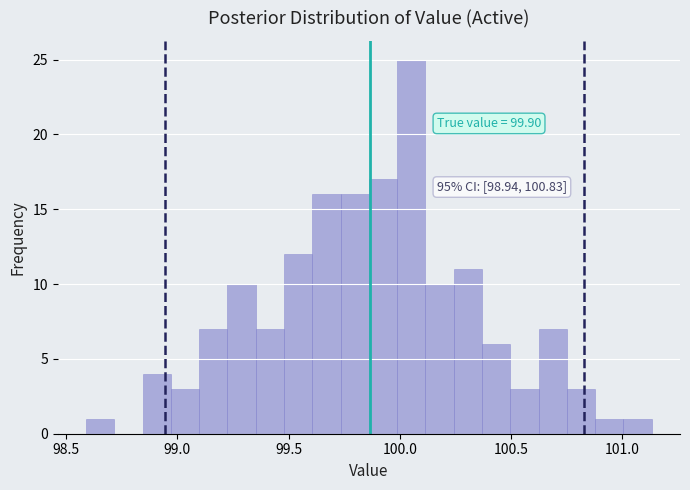

Around what value on the x-axis is the tallest bar? Give the approximate position of its centre, as read against the axis.

100.05